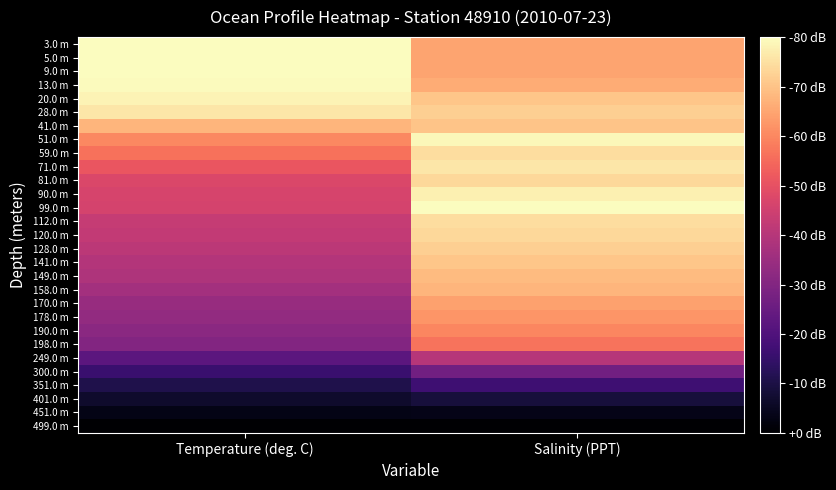

Reading left to right, what are all the values shown in this chart?

3.0 m: Temperature (deg. C)=1.0	Salinity (PPT)=0.8
5.0 m: Temperature (deg. C)=1.0	Salinity (PPT)=0.8
9.0 m: Temperature (deg. C)=1.0	Salinity (PPT)=0.8
13.0 m: Temperature (deg. C)=1.0	Salinity (PPT)=0.8
20.0 m: Temperature (deg. C)=1.0	Salinity (PPT)=0.9
28.0 m: Temperature (deg. C)=1.0	Salinity (PPT)=0.9
41.0 m: Temperature (deg. C)=0.8	Salinity (PPT)=0.9
51.0 m: Temperature (deg. C)=0.8	Salinity (PPT)=1.0
59.0 m: Temperature (deg. C)=0.7	Salinity (PPT)=0.9
71.0 m: Temperature (deg. C)=0.6	Salinity (PPT)=1.0
81.0 m: Temperature (deg. C)=0.6	Salinity (PPT)=0.9
90.0 m: Temperature (deg. C)=0.6	Salinity (PPT)=1.0
99.0 m: Temperature (deg. C)=0.6	Salinity (PPT)=1.0
112.0 m: Temperature (deg. C)=0.5	Salinity (PPT)=0.9
120.0 m: Temperature (deg. C)=0.5	Salinity (PPT)=0.9
128.0 m: Temperature (deg. C)=0.5	Salinity (PPT)=0.9
141.0 m: Temperature (deg. C)=0.5	Salinity (PPT)=0.9
149.0 m: Temperature (deg. C)=0.5	Salinity (PPT)=0.9
158.0 m: Temperature (deg. C)=0.5	Salinity (PPT)=0.8
170.0 m: Temperature (deg. C)=0.4	Salinity (PPT)=0.8
178.0 m: Temperature (deg. C)=0.4	Salinity (PPT)=0.8
190.0 m: Temperature (deg. C)=0.4	Salinity (PPT)=0.7
198.0 m: Temperature (deg. C)=0.4	Salinity (PPT)=0.7
249.0 m: Temperature (deg. C)=0.3	Salinity (PPT)=0.5
300.0 m: Temperature (deg. C)=0.2	Salinity (PPT)=0.3
351.0 m: Temperature (deg. C)=0.1	Salinity (PPT)=0.2
401.0 m: Temperature (deg. C)=0.1	Salinity (PPT)=0.1
451.0 m: Temperature (deg. C)=0.0	Salinity (PPT)=0.0
499.0 m: Temperature (deg. C)=0.0	Salinity (PPT)=0.0